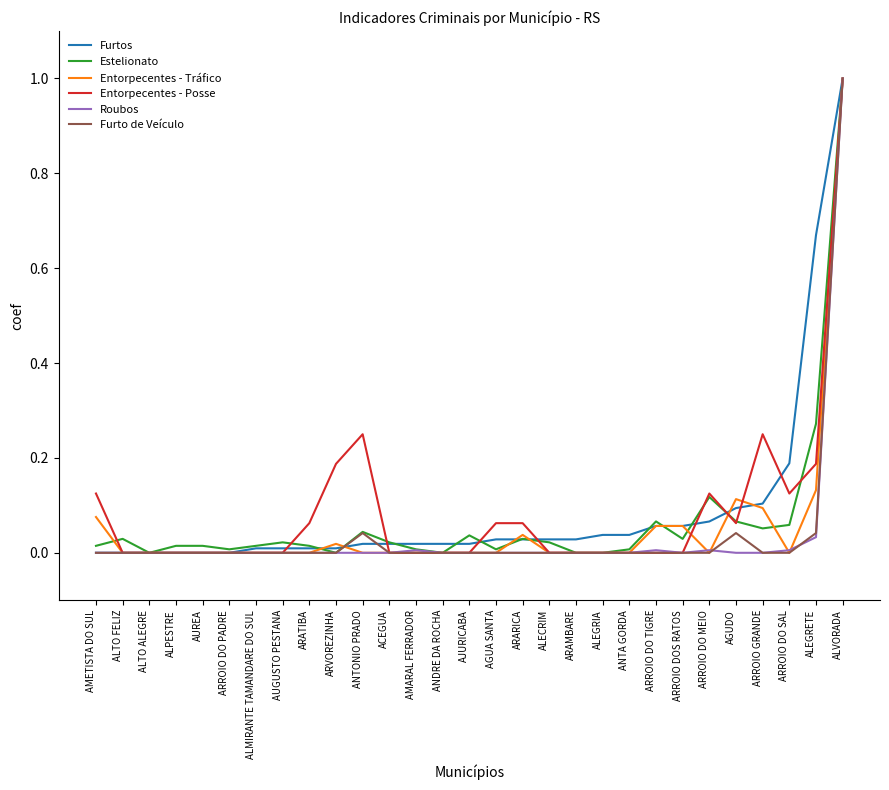

Is the value of Entorpecentes - Posse at ALVORADA greater than the value of Roubos at ALEGRIA?

Yes